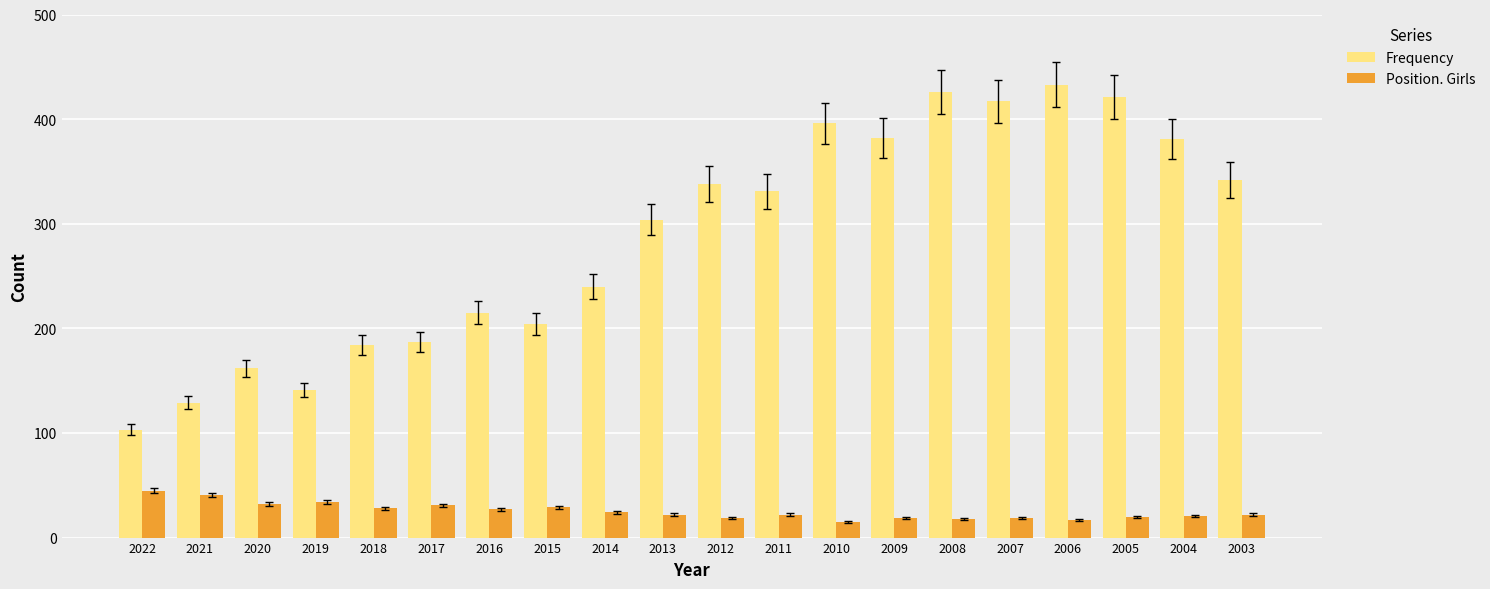

The value of Frequency at 2010 is 396. True or false?

True